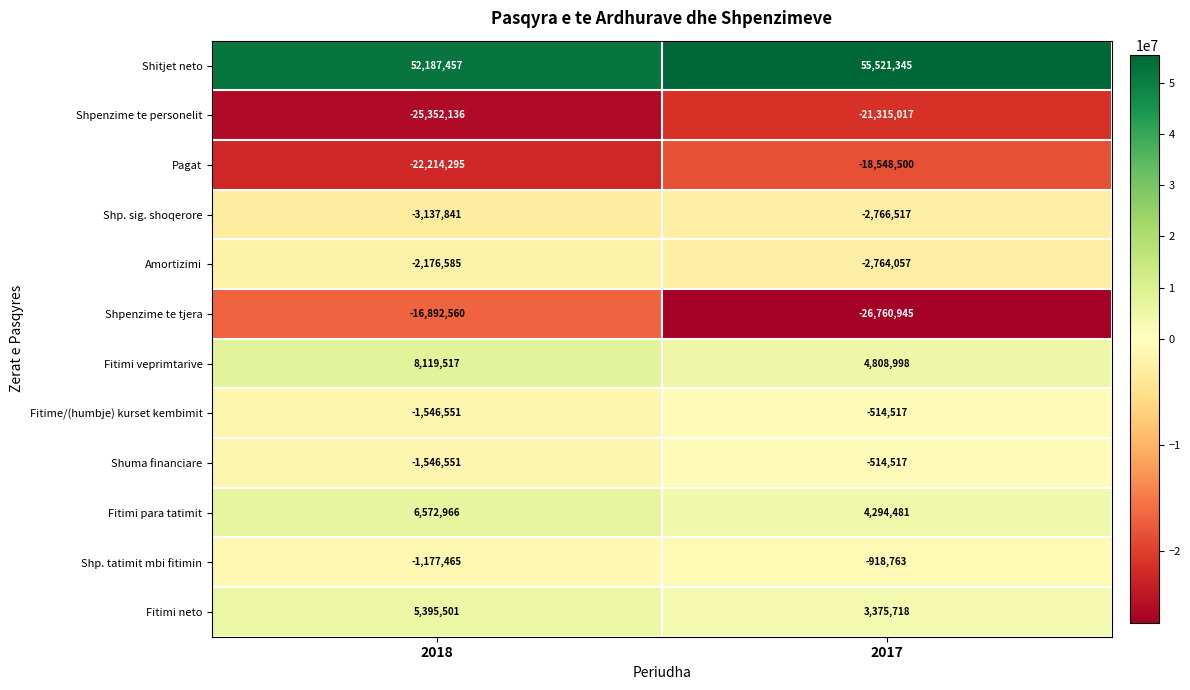

True or false: Pagat has a value of -18548500 at 2017.

True